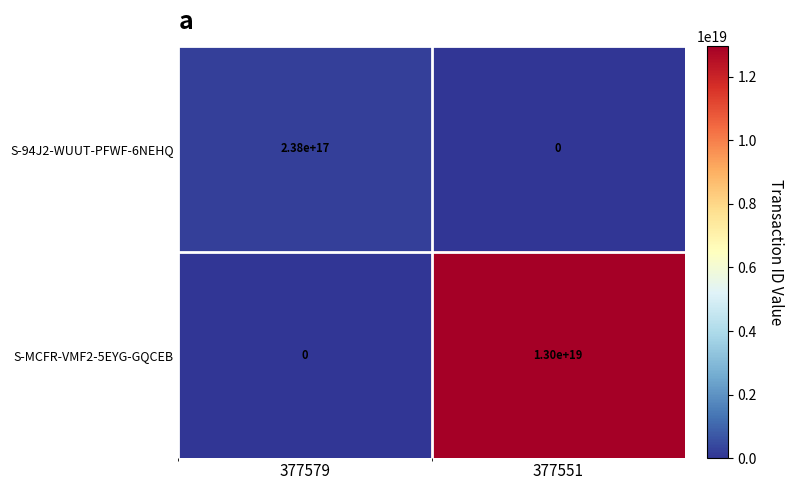

At which label is S-94J2-WUUT-PFWF-6NEHQ closest to 119000000000000000?

377579